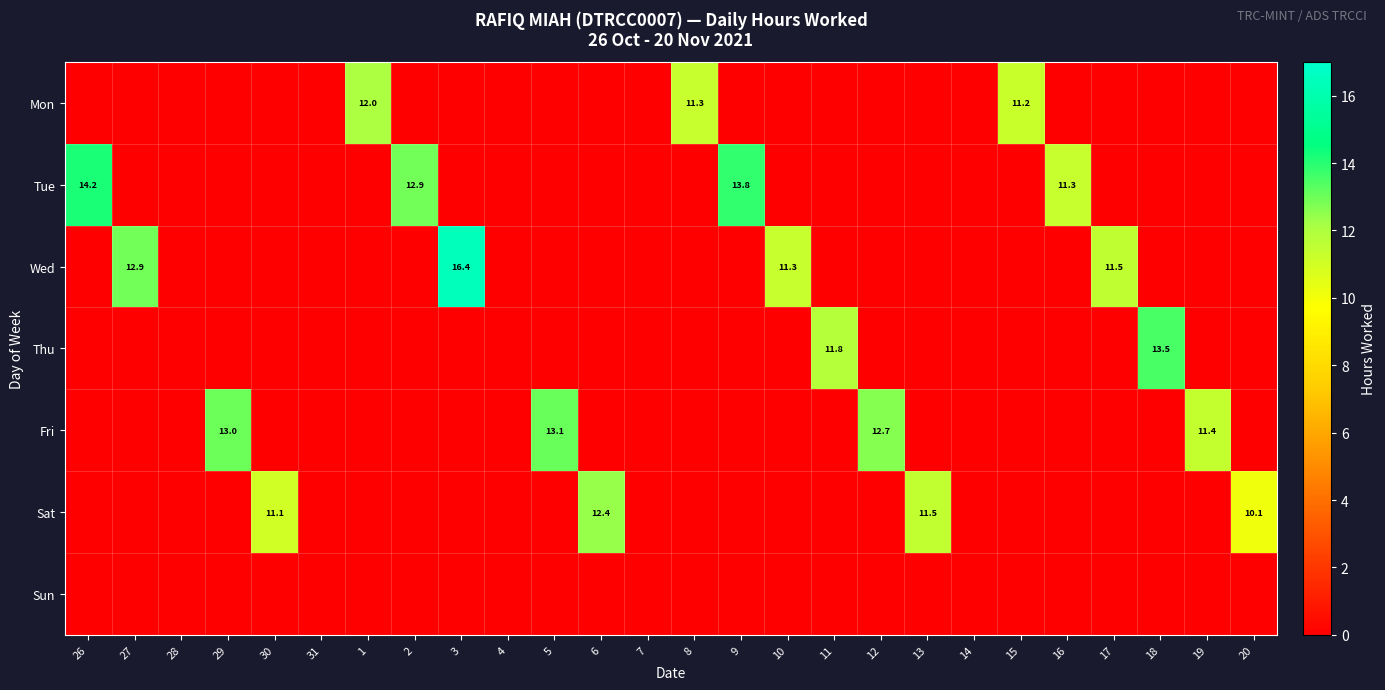

True or false: Sat has a value of 17.7 at 13.

False